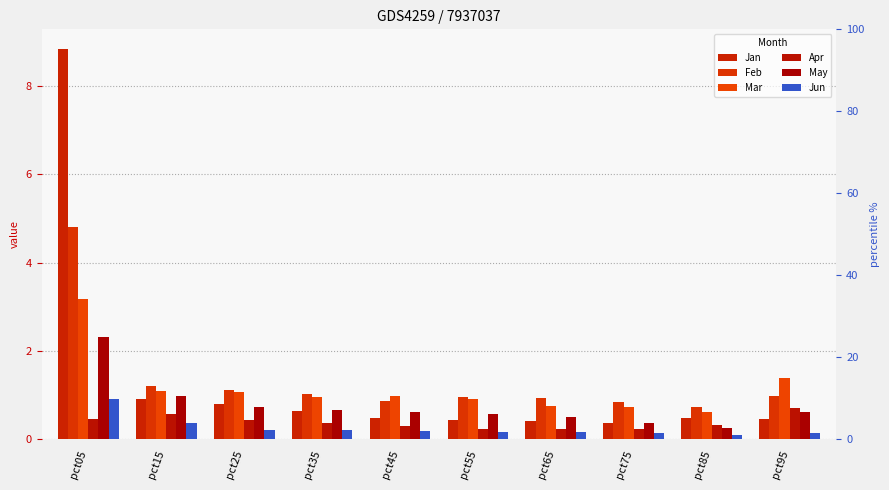

At which label is Mar closest to 1?

pct45